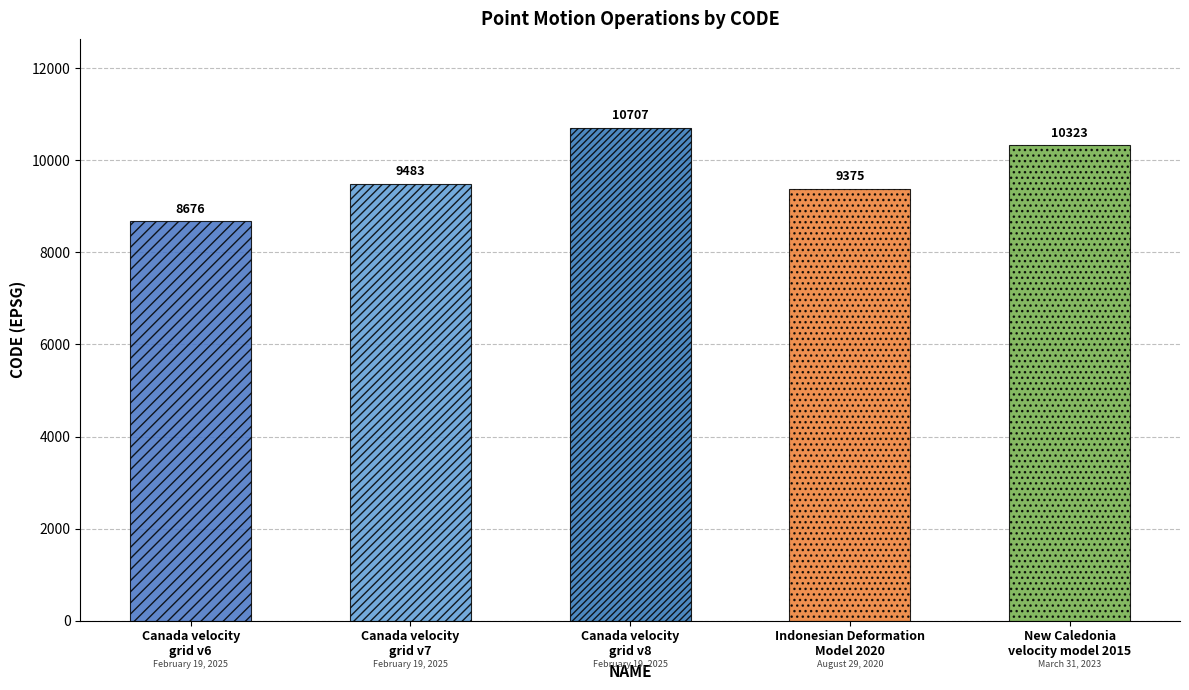

Reading left to right, list all the values displayed in this chart.

Canada velocity
grid v6=8676	Canada velocity
grid v7=9483	Canada velocity
grid v8=10707	Indonesian Deformation
Model 2020=9375	New Caledonia
velocity model 2015=10323